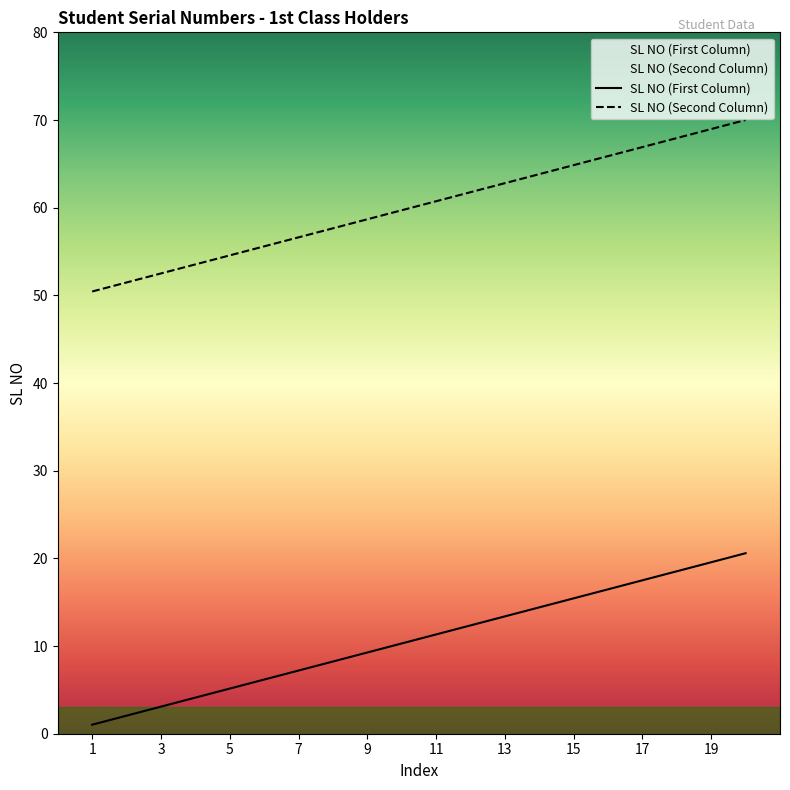

Is the value of SL NO (Second Column) at 10 greater than the value of SL NO (First Column) at 4?

Yes